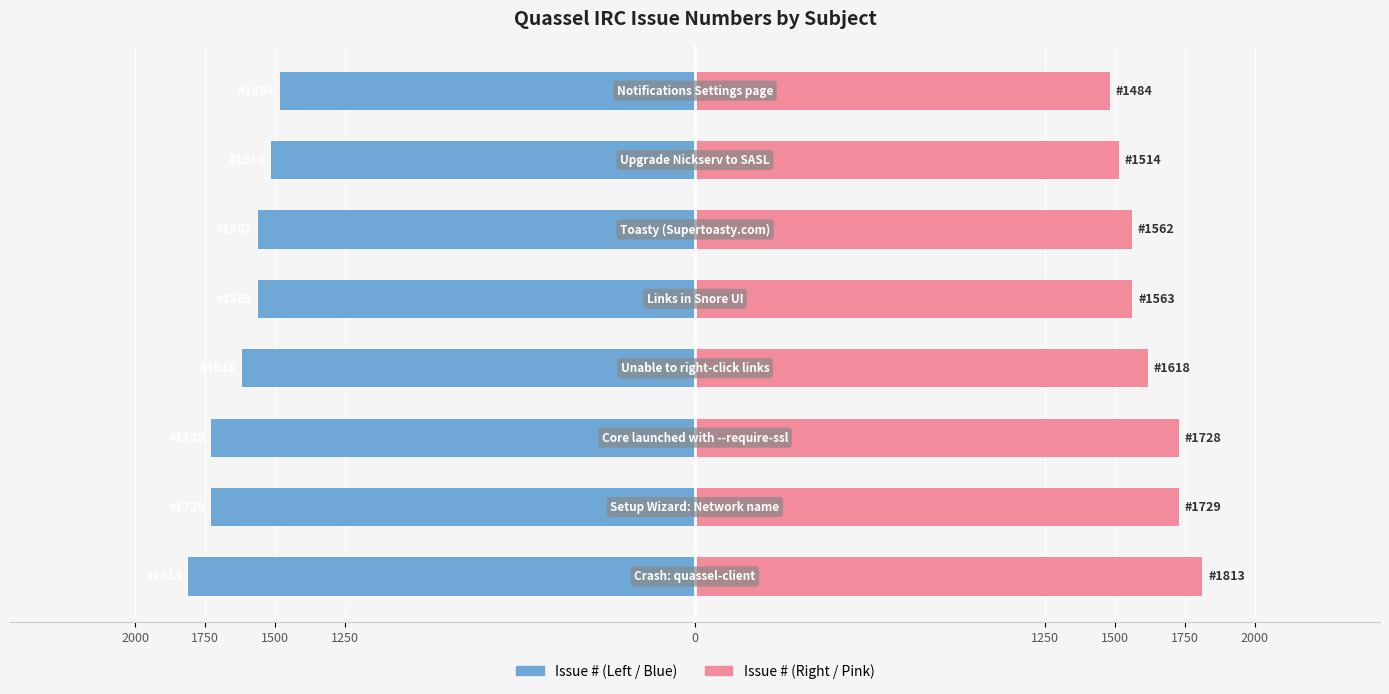

At 2000, list the series in order from smallest to largest.

Issue # (left), Issue # (right)